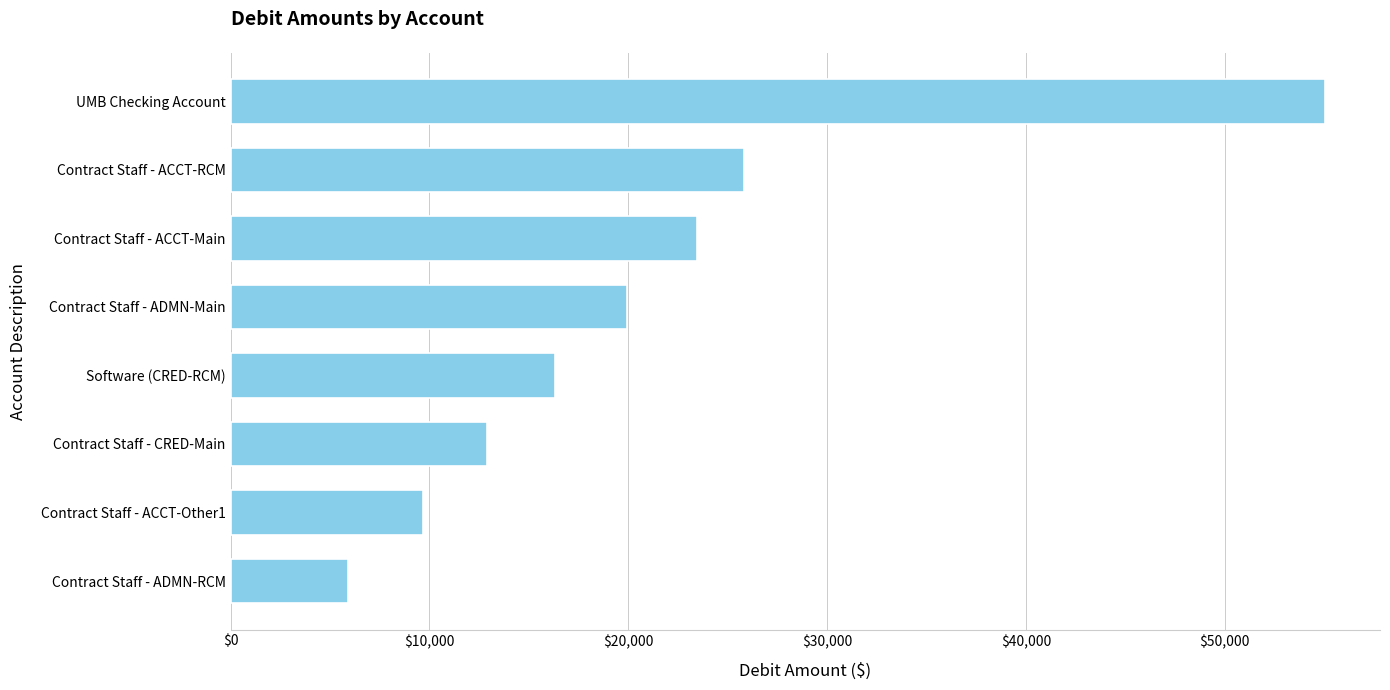

Between Contract Staff - CRED-Main and Contract Staff - ADMN-Main, which is larger?

Contract Staff - ADMN-Main